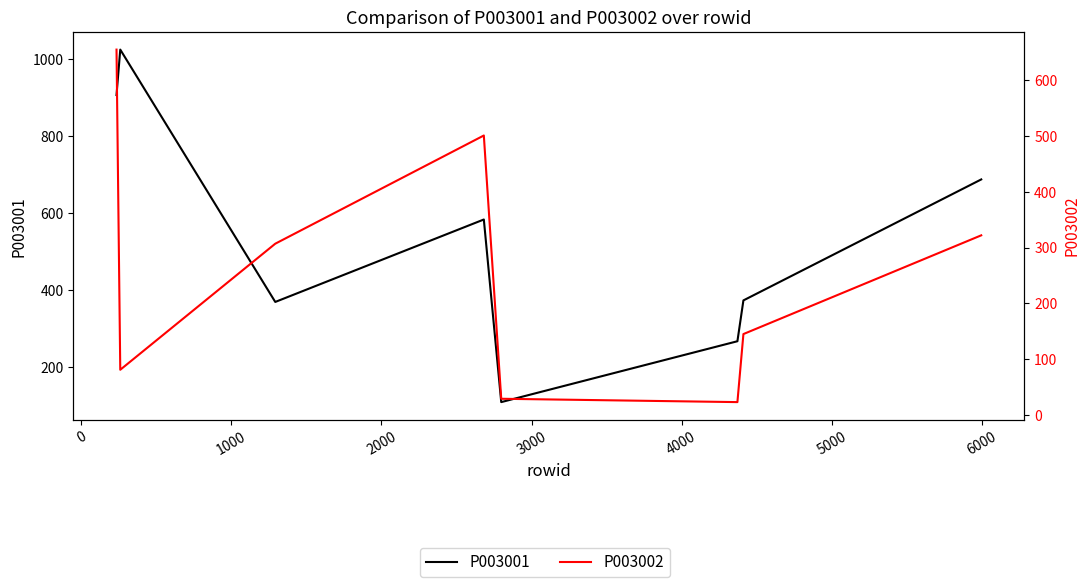

What is the difference between the P003001 values at 6000 and 5000?

314